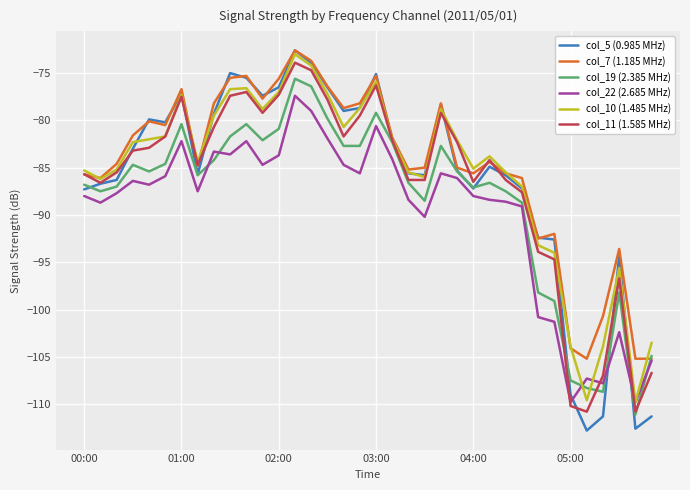

What is the difference between the second highest and second lowest values in the col_11 (1.585 MHz) series?

36.1